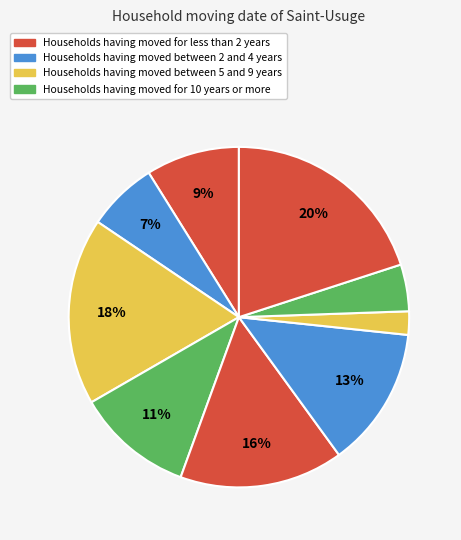

How many slices are in this pie chart?

9